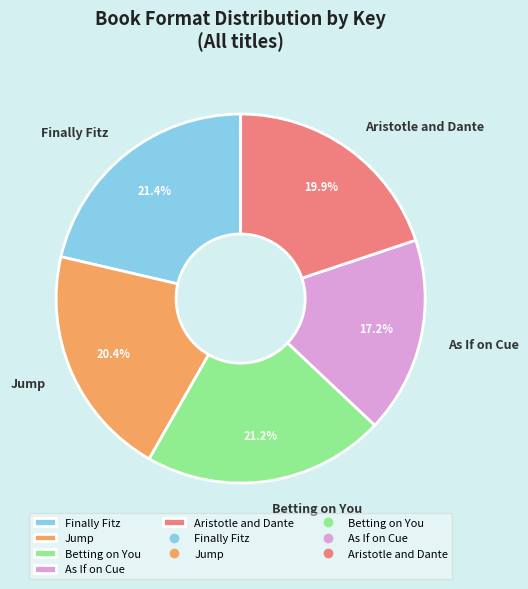

To the nearest percent, what is the difference between the Jump and As If on Cue slice percentages?

3%